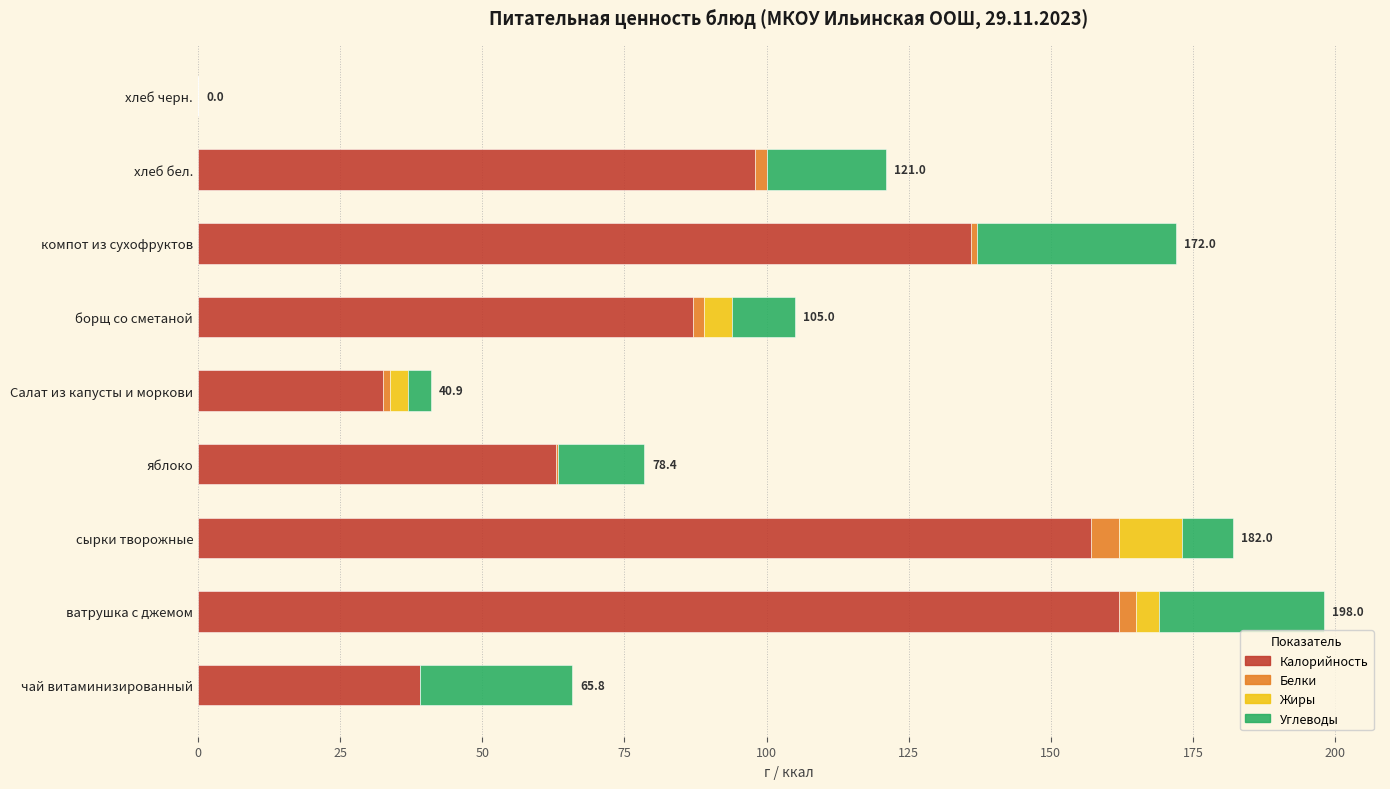

The Калорийность series shows 32.5 at Салат из капусты и моркови. True or false?

True